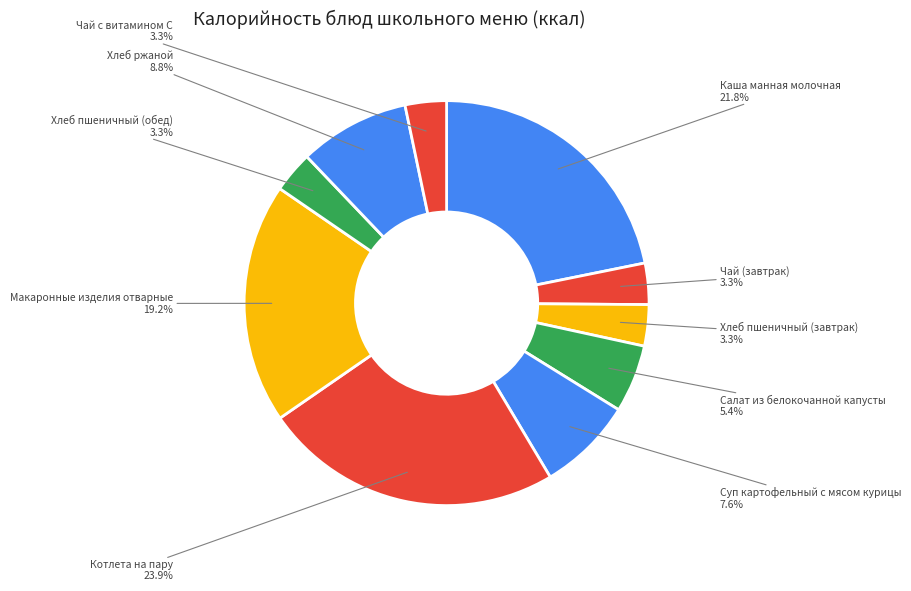

Does Макаронные изделия отварные represent more than half of the total?

No